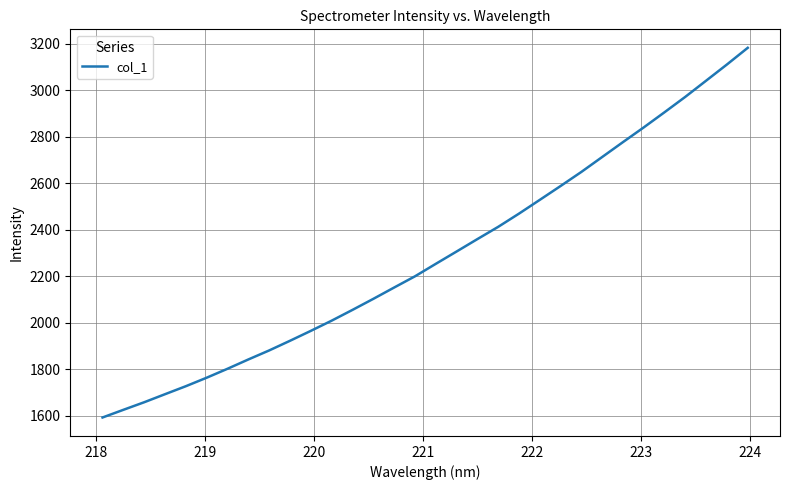

What is the sum of all values?

73100.4